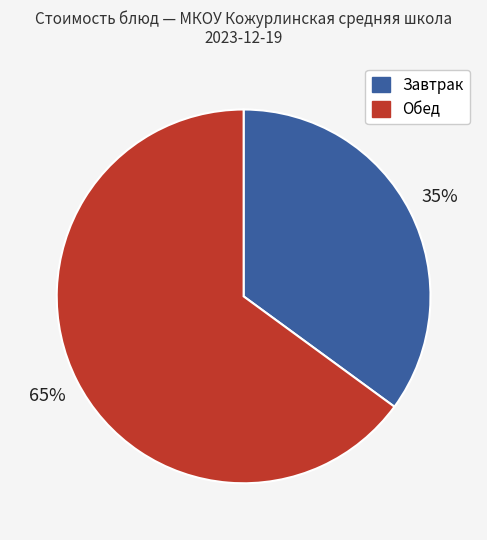

Does any single category account for the majority?

Yes